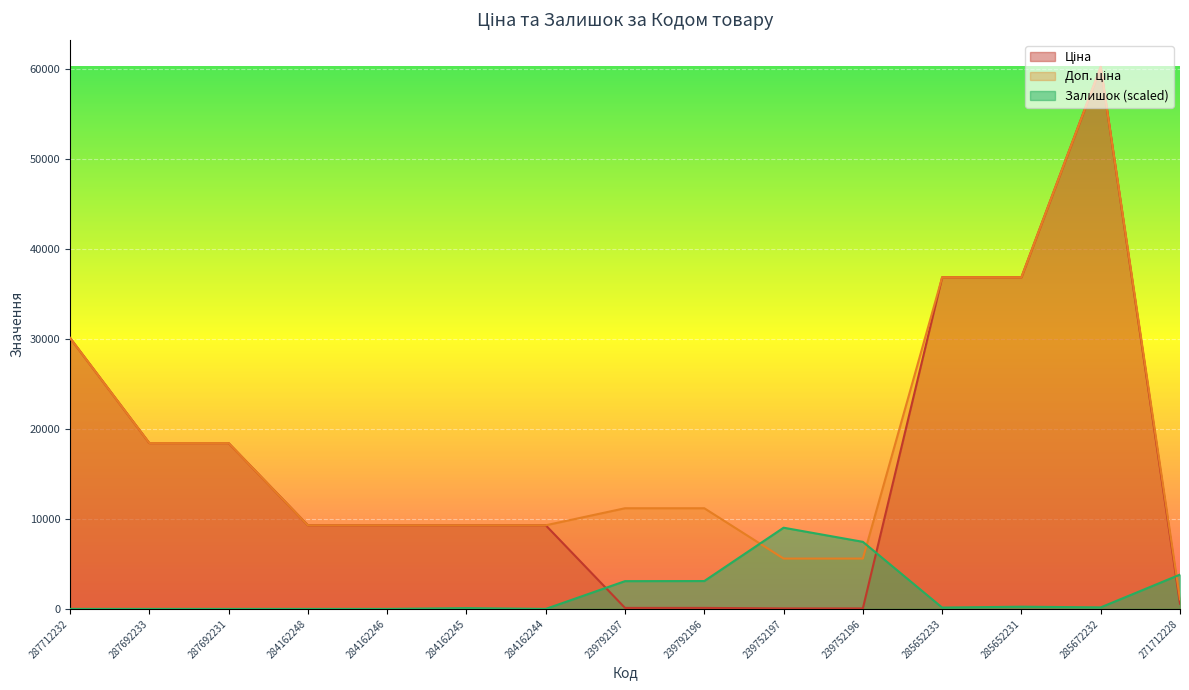

Which has a higher value, 239792196 or 239792197?

239792196